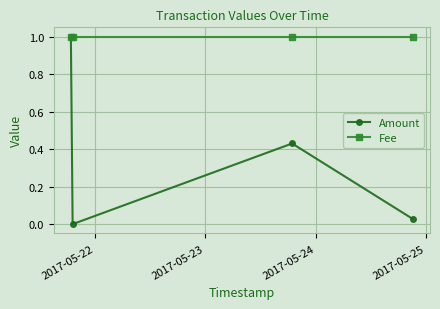

What is the value of the Amount point at the 1st from the left?

1.0